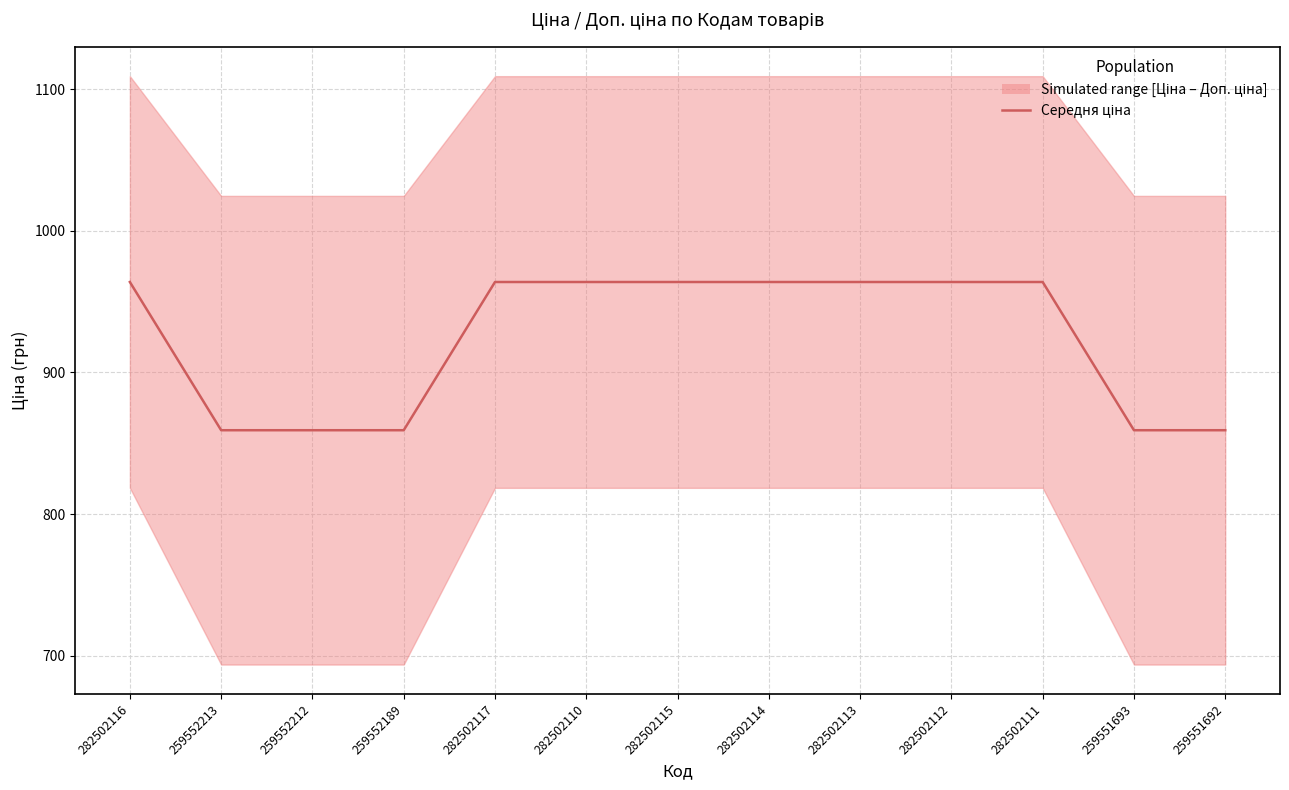

The chart shows a value of 1393.0 at 259552213. True or false?

False